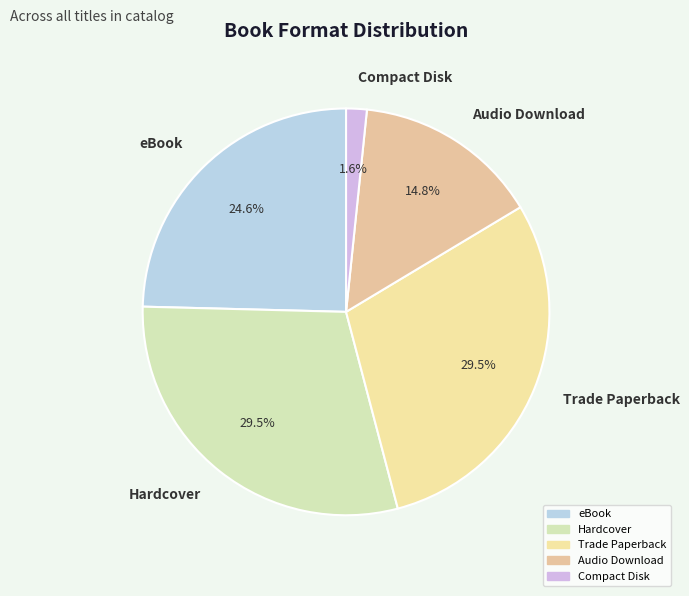

What is the ratio of the value at eBook to the value at Hardcover?

0.8